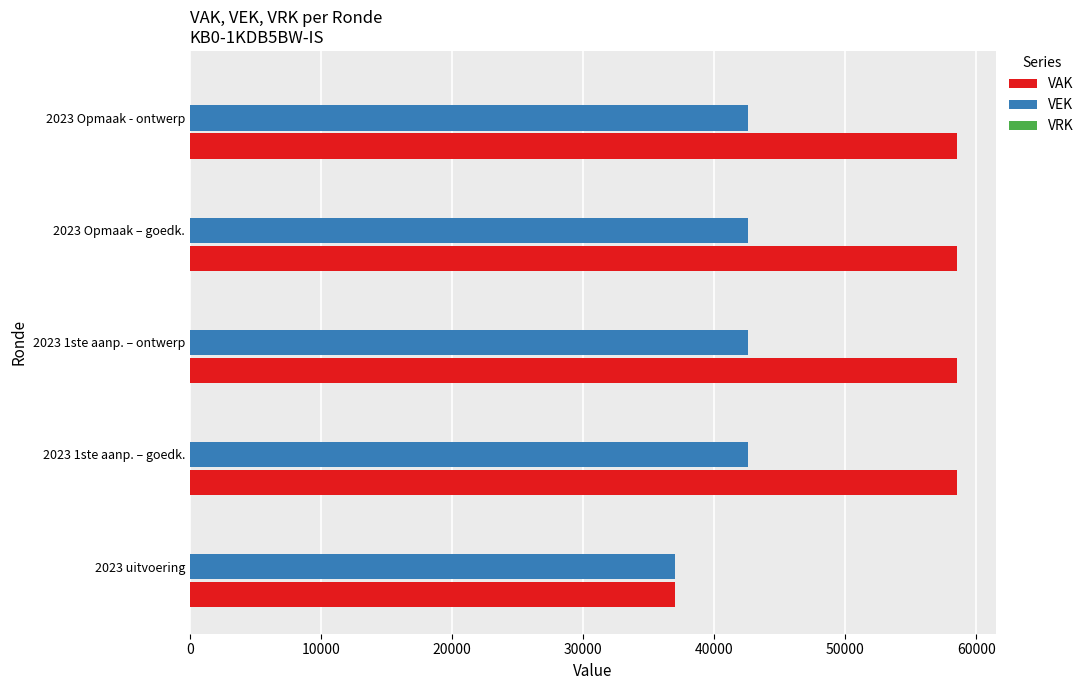

What is the minimum value shown in the chart?

37013